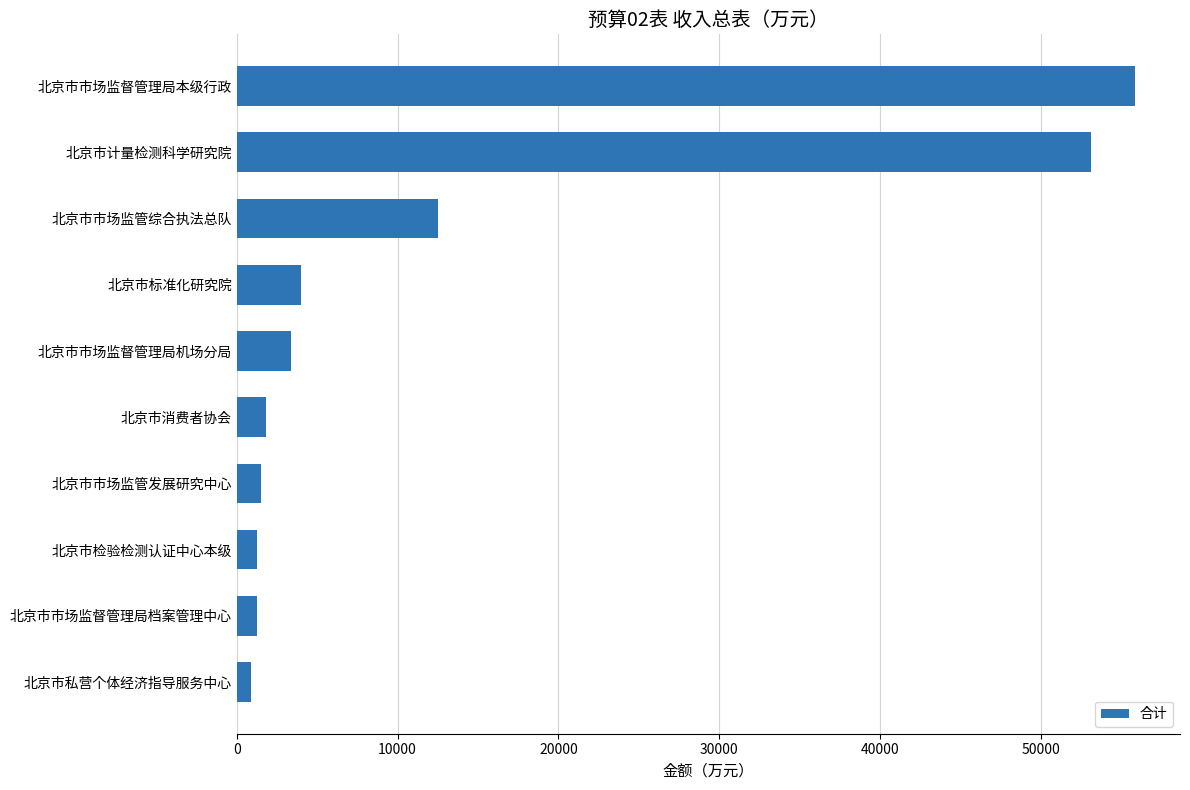

True or false: the data shows 1835.2 at 北京市消费者协会.

True